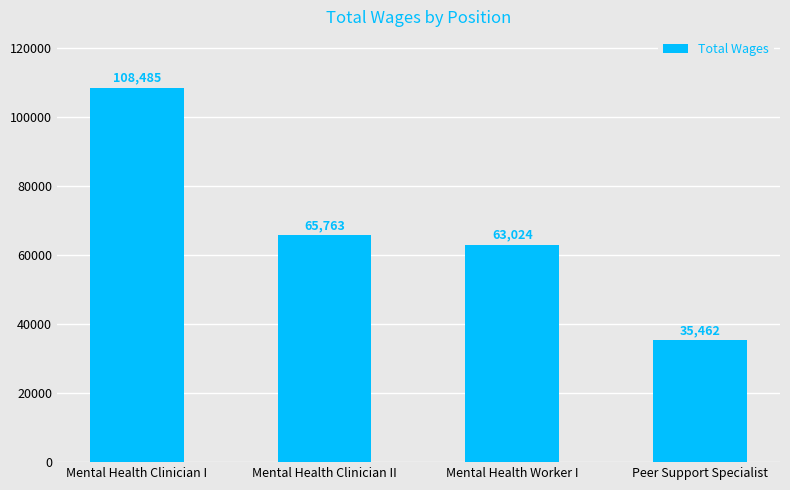

Reading left to right, transcribe all the data shown in this chart.

Mental Health Clinician I=108485	Mental Health Clinician II=65763	Mental Health Worker I=63024	Peer Support Specialist=35462